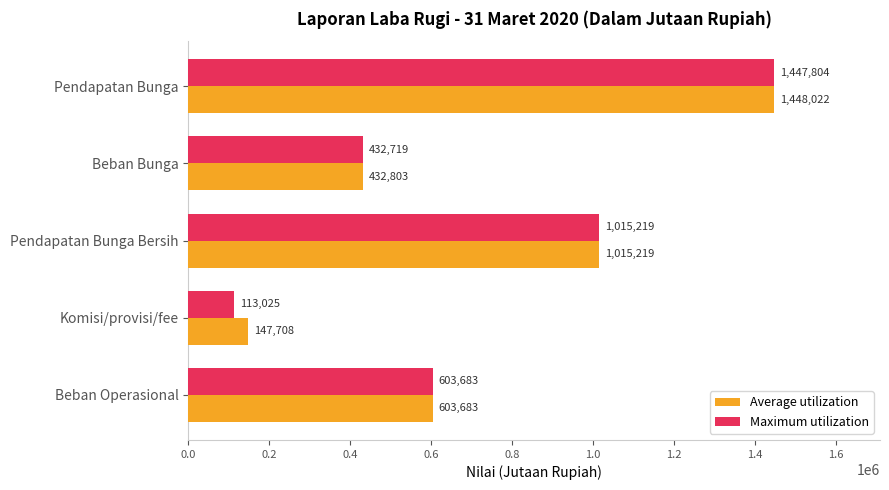

Is it true that Maximum utilization equals 691057 at Pendapatan Bunga Bersih?

False